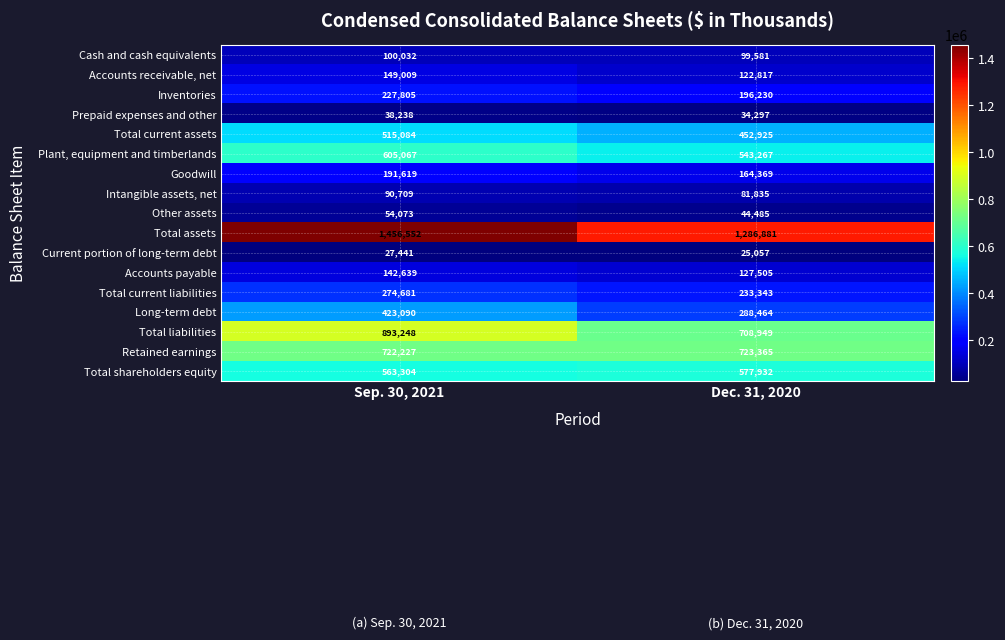

What is the difference between the highest and lowest values at Dec. 31, 2020?

1261824